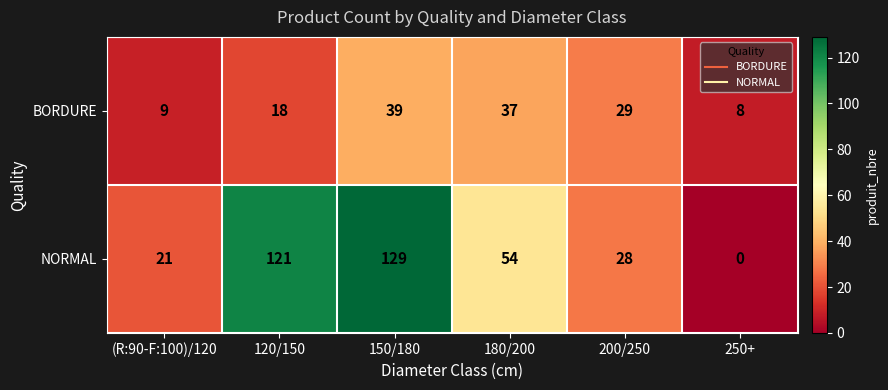

Is it true that BORDURE equals 13 at 250+?

False